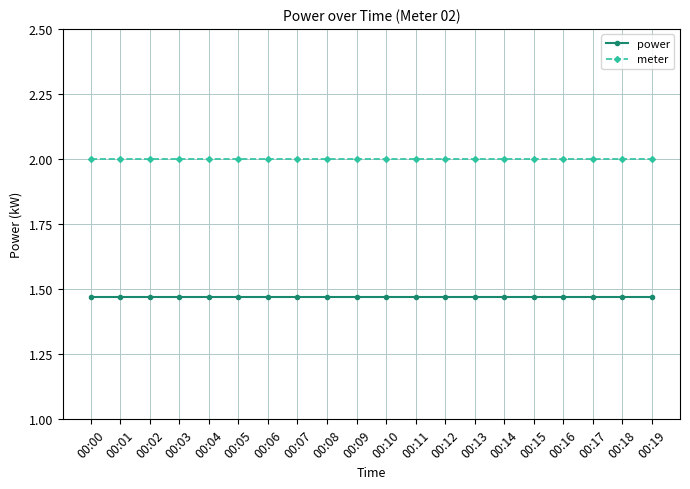

What is the value of the meter point at the 19th from the left?

2.0